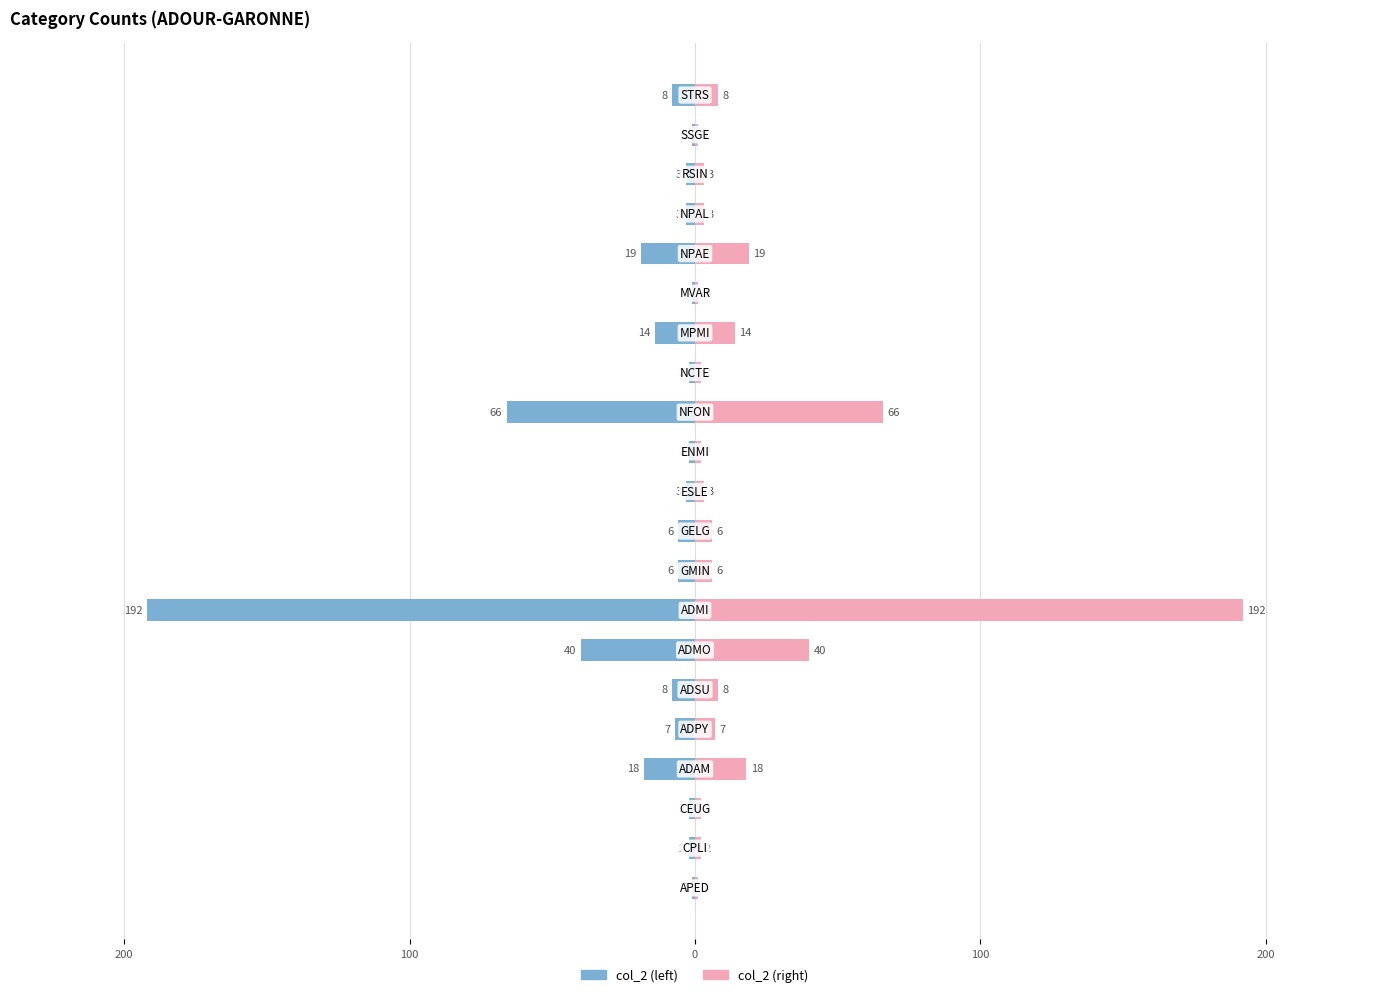

Rank the series by their maximum value, from highest to lowest.

col_2 (right), col_2 (left)